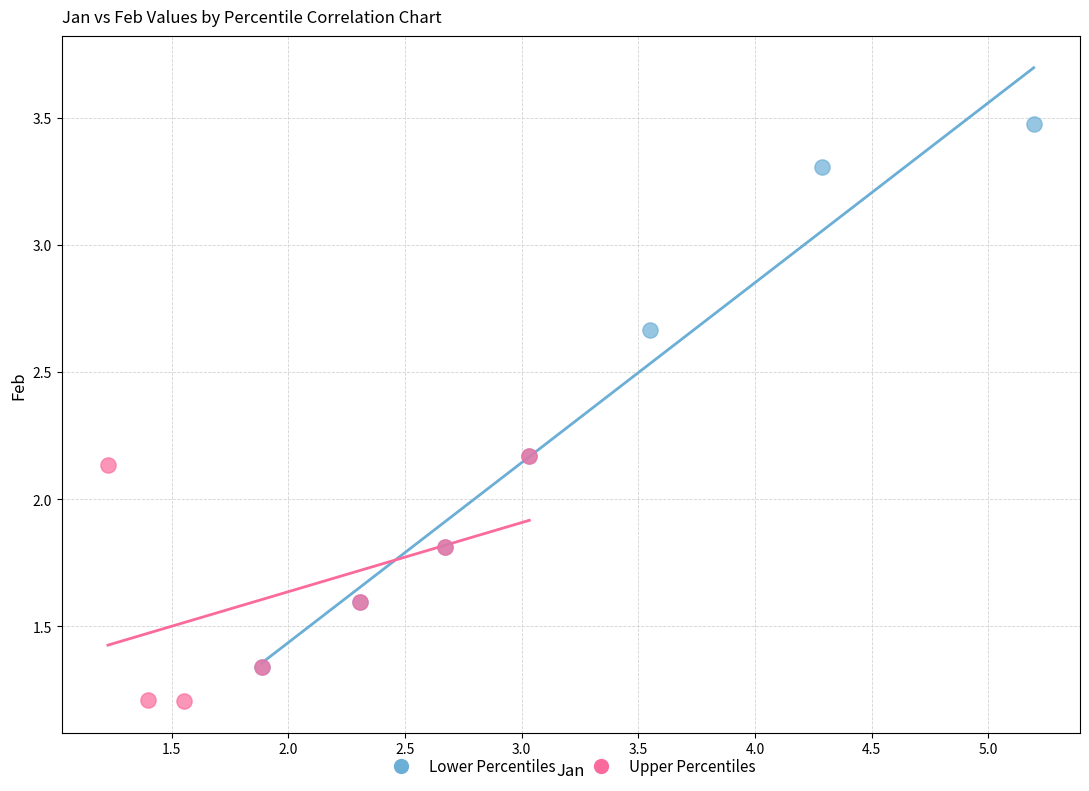

Which series contains the highest Y value?

Lower Percentiles